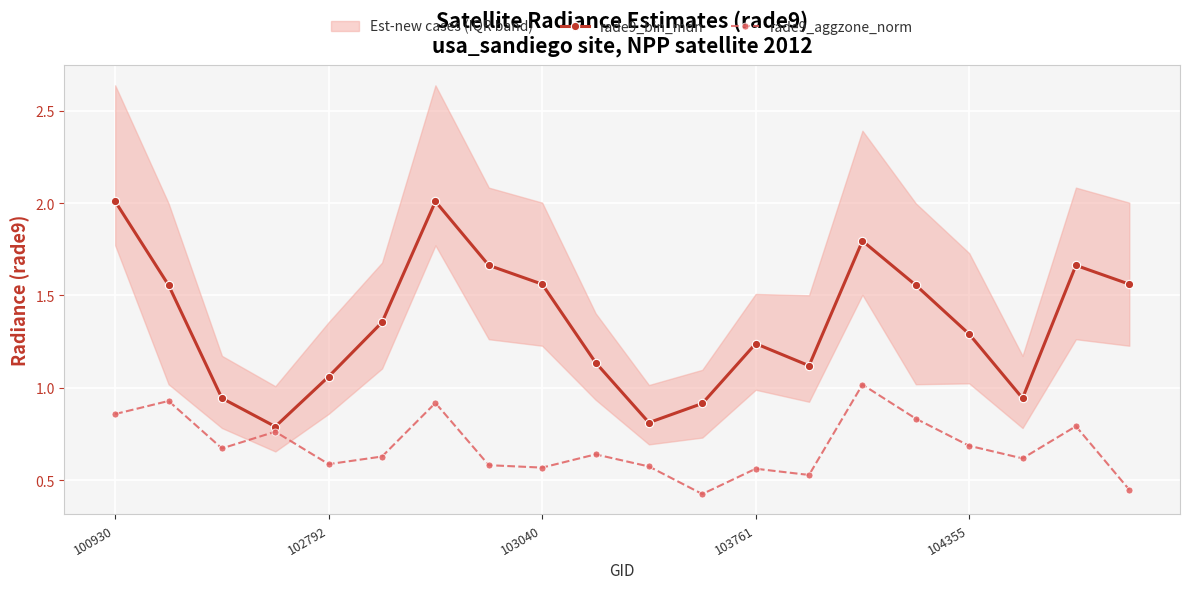

Which series has the largest total across all categories?

rade9_bin_mdn